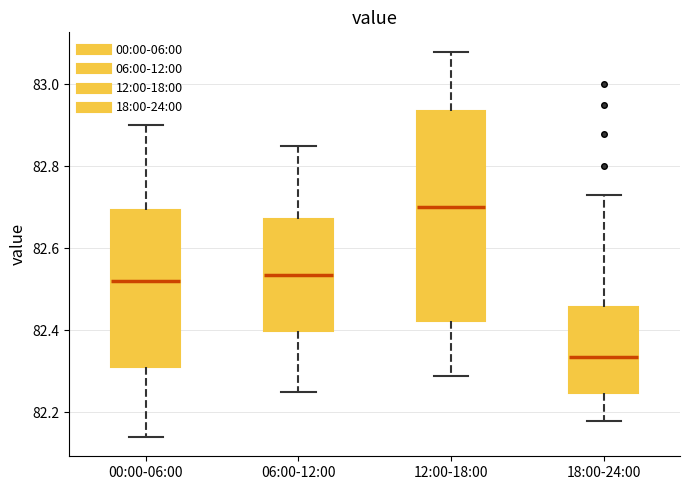

Which box's median line is the highest?

12:00-18:00